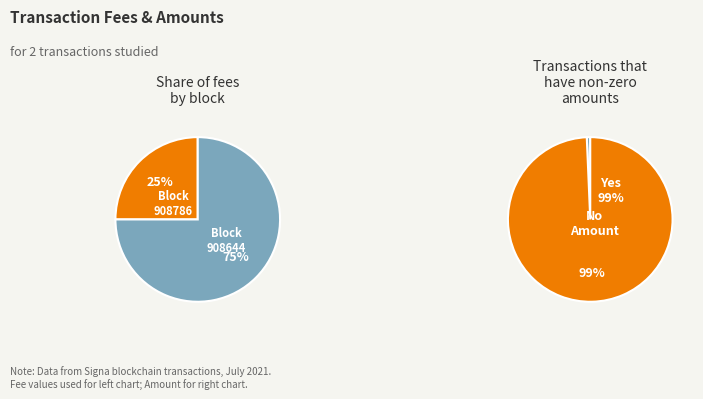

What is the largest slice in the pie chart?

908644